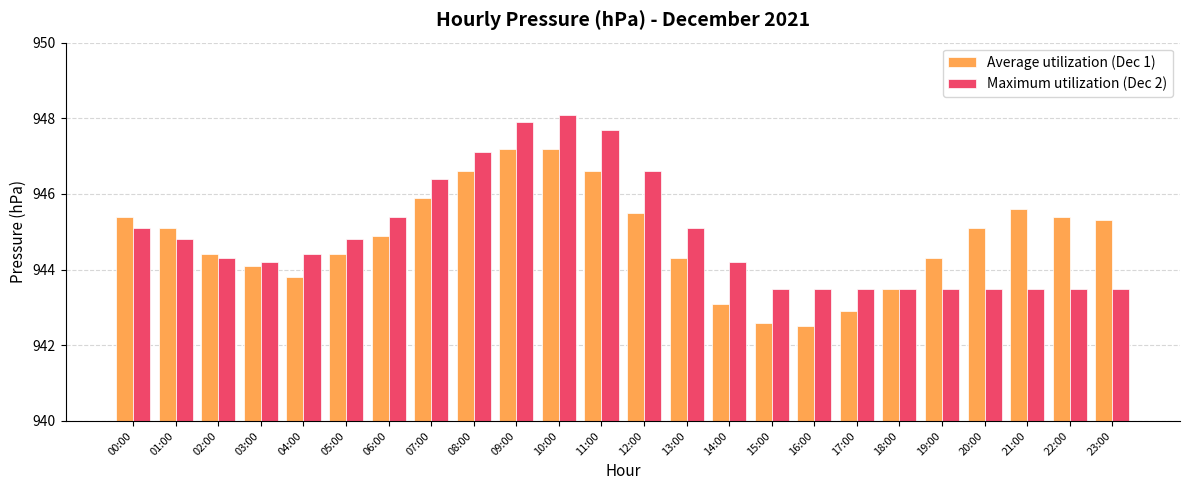

Where does the Average utilization (Dec 1) series first go above 945?

00:00